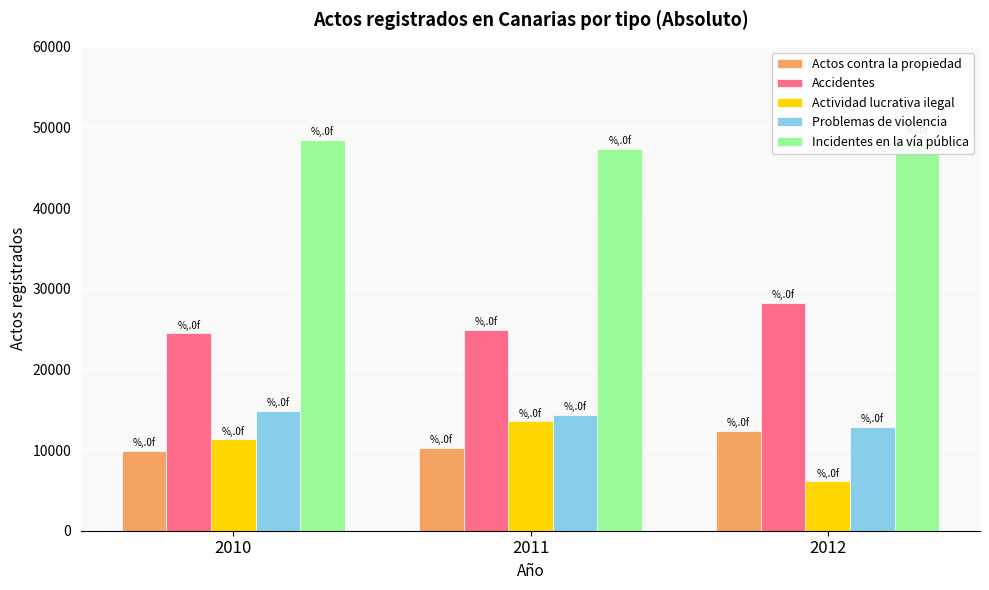

What is the sum of the Accidentes values at 2010 and 2012?

52722